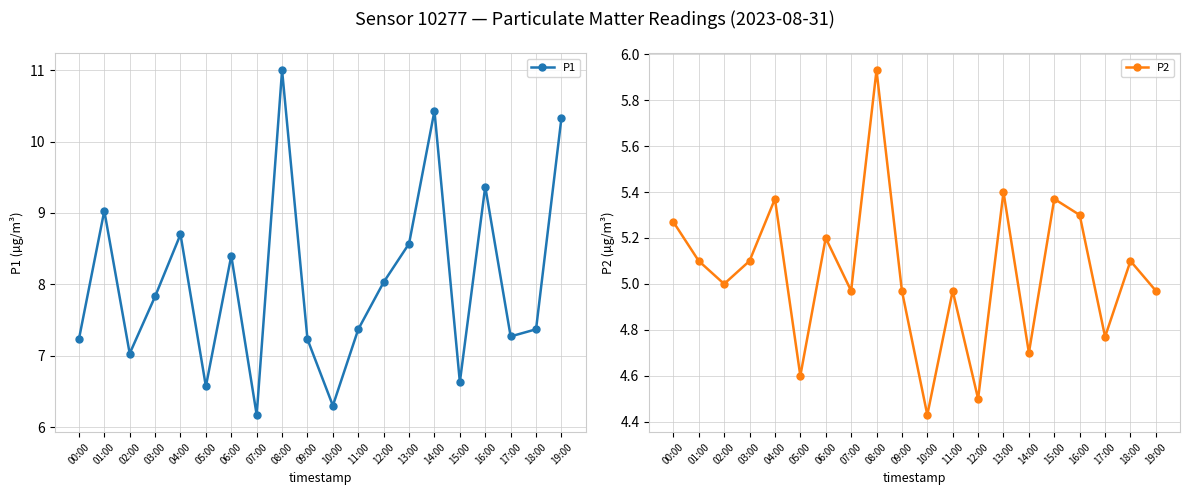

What is the minimum value for P2?

4.4